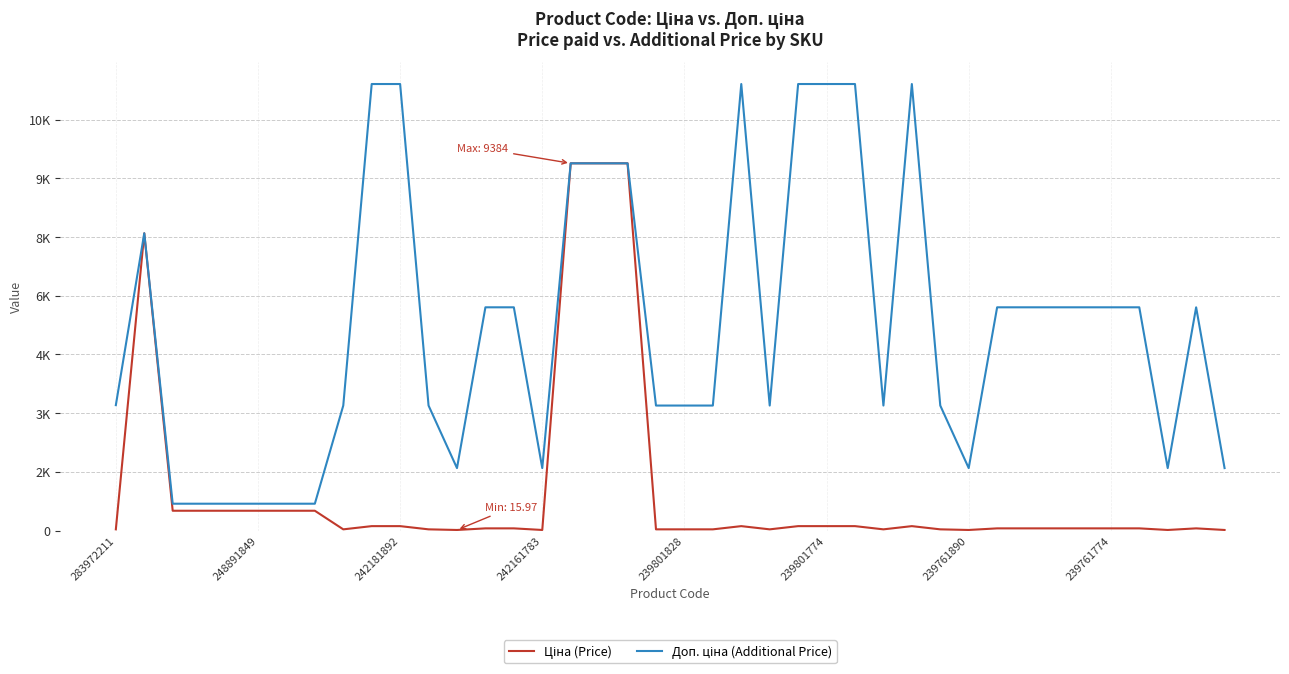

Does the chart have visible grid lines?

Yes